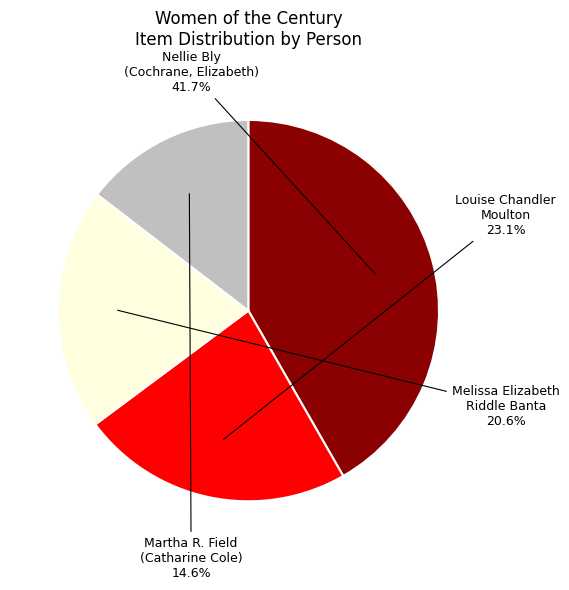

To the nearest percent, what is the average slice percentage?

25%